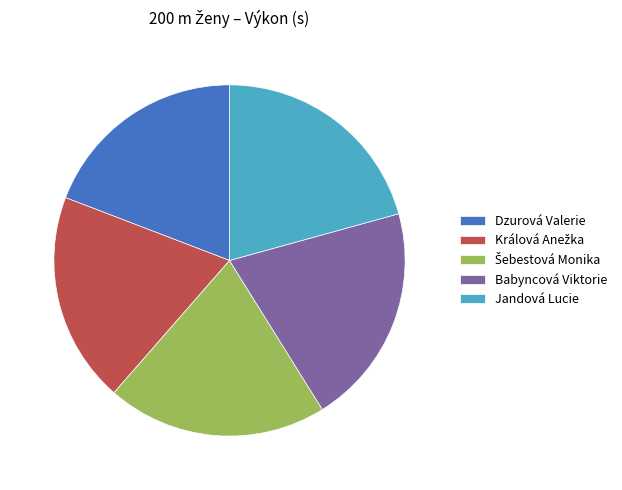

Is there any slice that represents more than half of the pie?

No